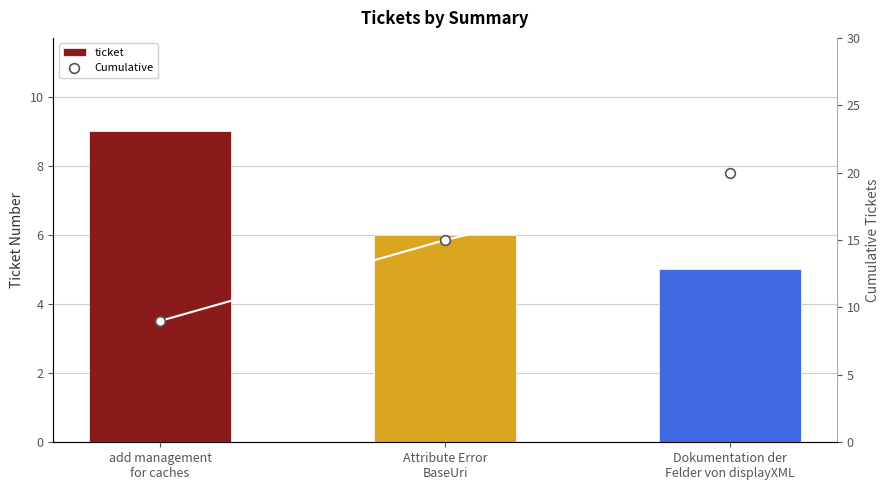

At how many categories does at least one series exceed 13?

2